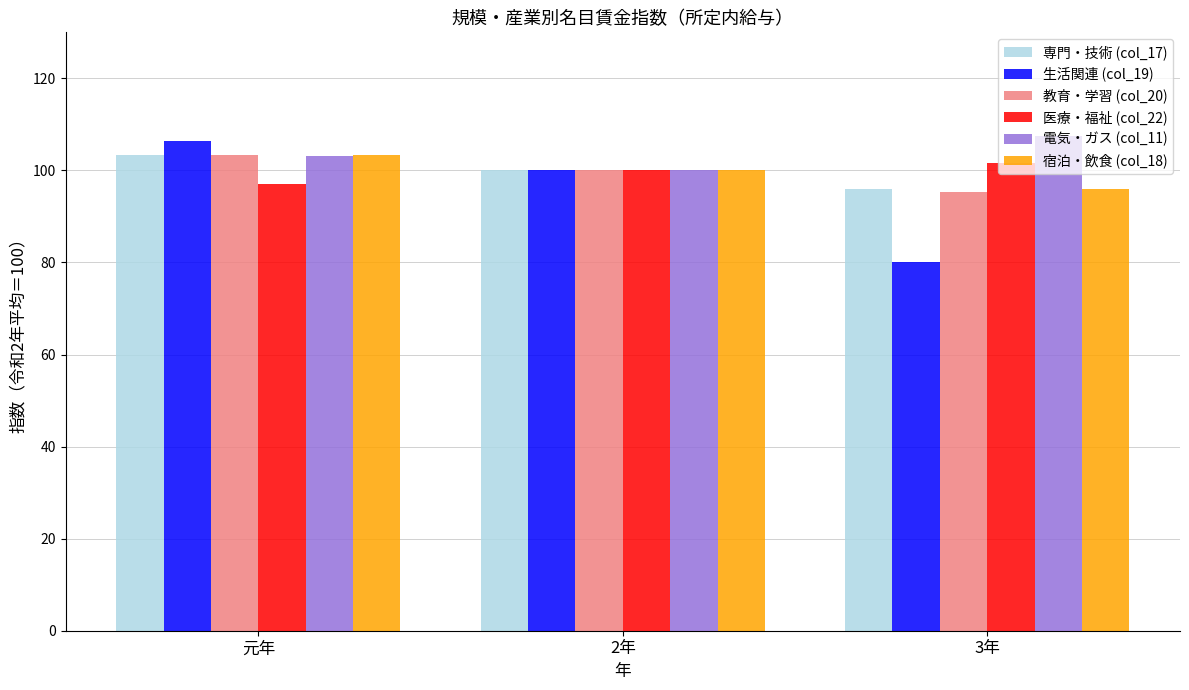

At which label does 専門・技術 (col_17) reach its peak?

元年